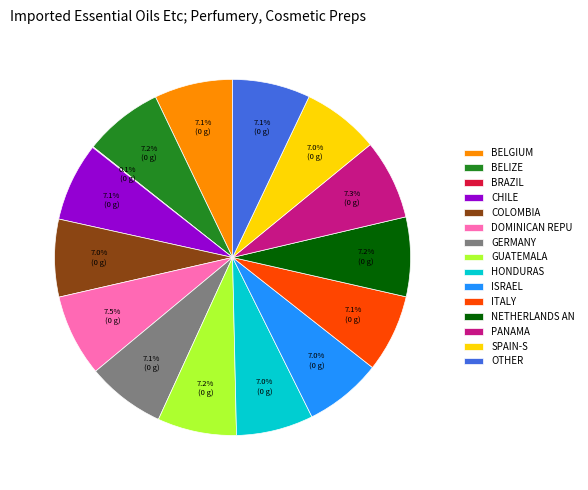

What percentage is NOT represented by SPAIN-S?

93.0%